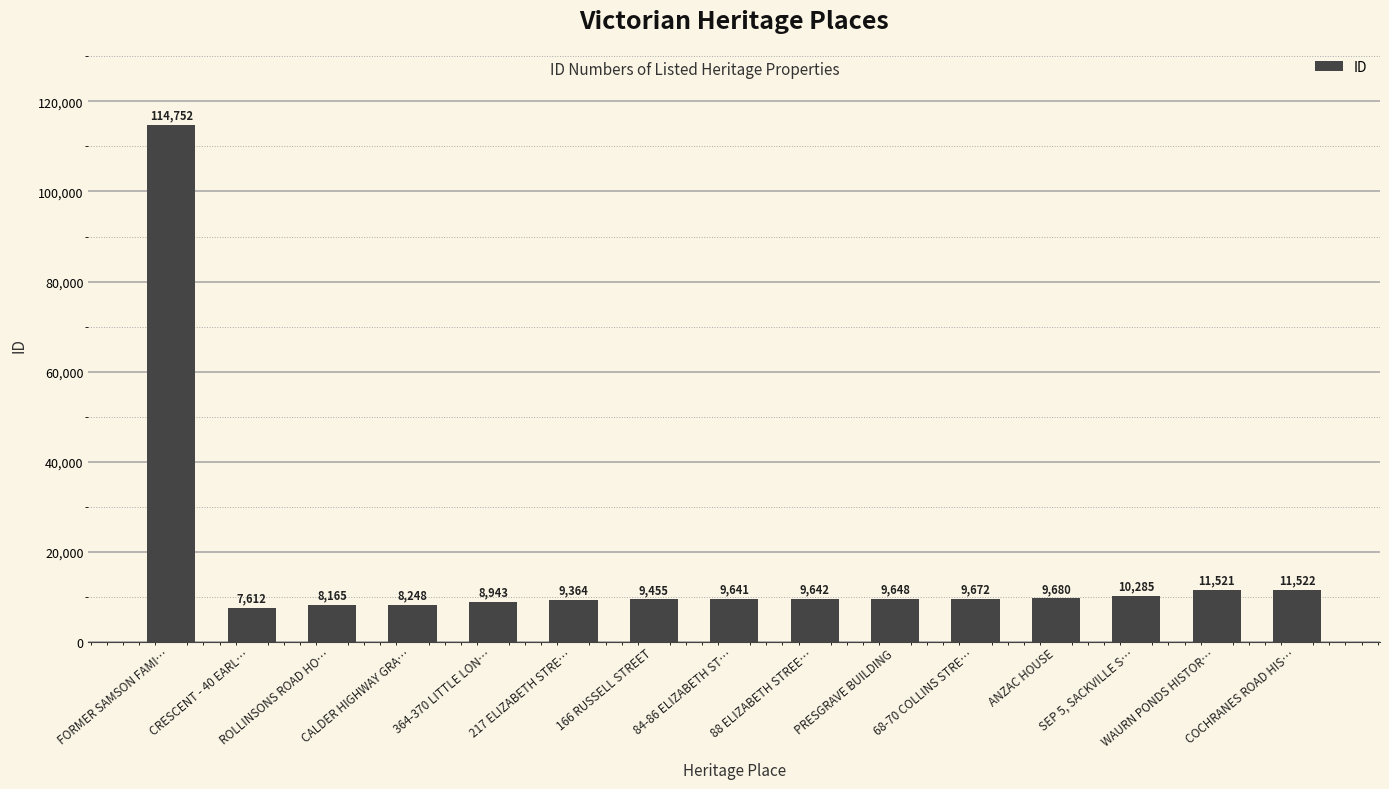

What is the label of the 9th bar from the left?

88 ELIZABETH STREE…